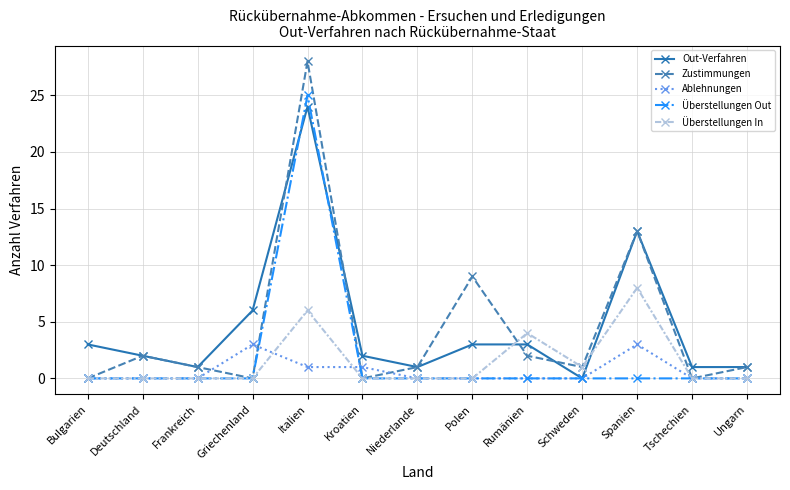

The value of Zustimmungen at Schweden is 0. True or false?

False